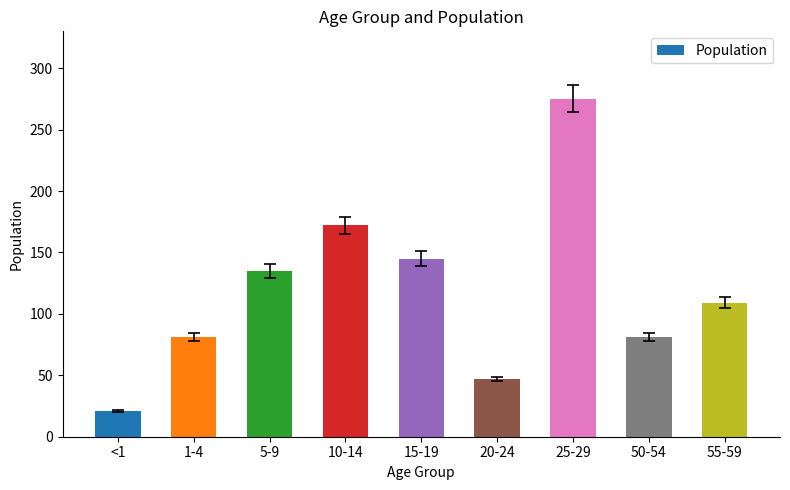

Is it true that the value at 20-24 is 31?

False